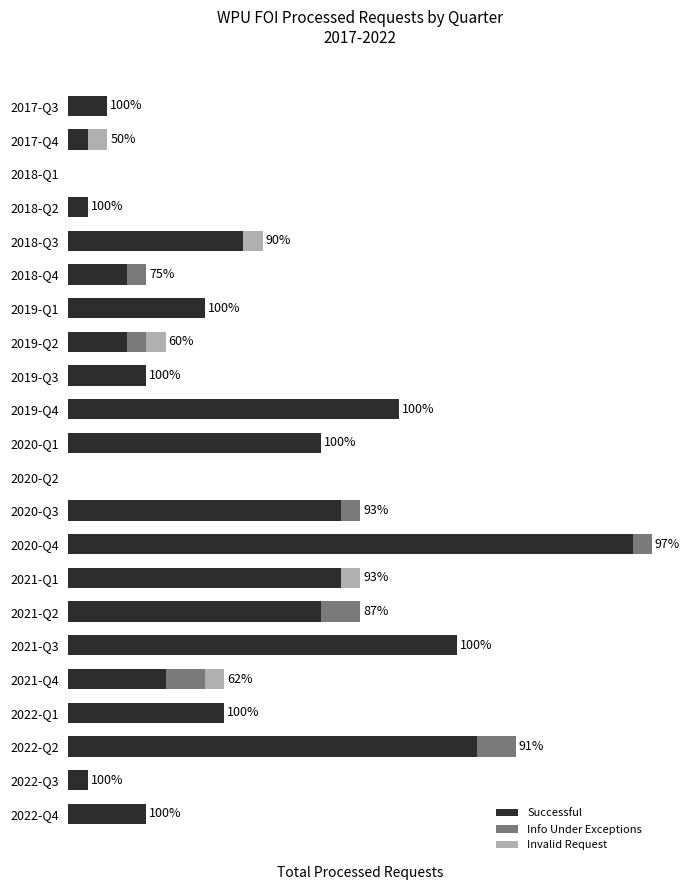

What are all the series names shown in the legend?

Successful, Info Under Exceptions, Invalid Request